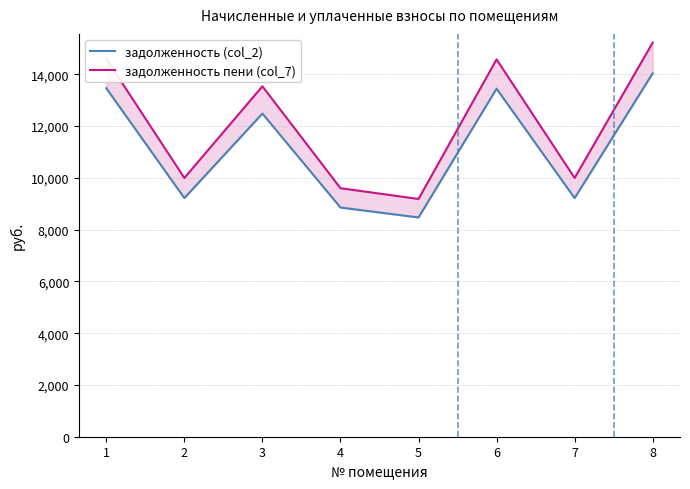

Which series has the widest spread of values?

задолженность пени (col_7)